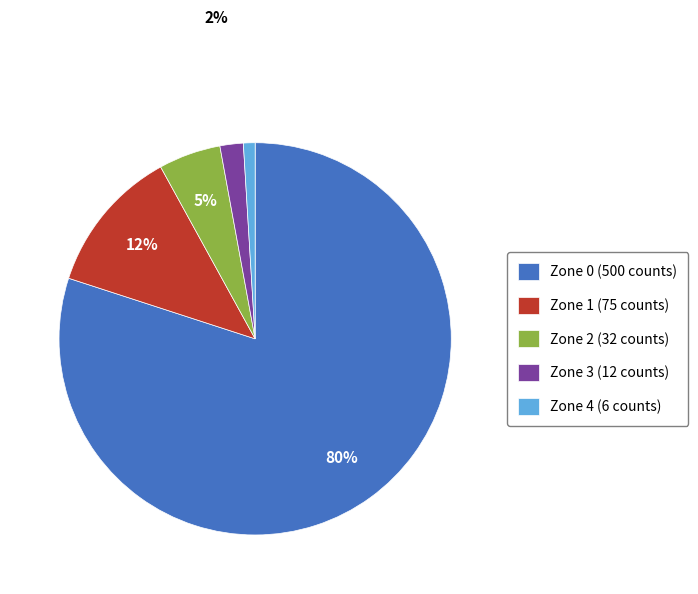

To the nearest percent, what is the difference between the largest and smallest slice percentages?

79%